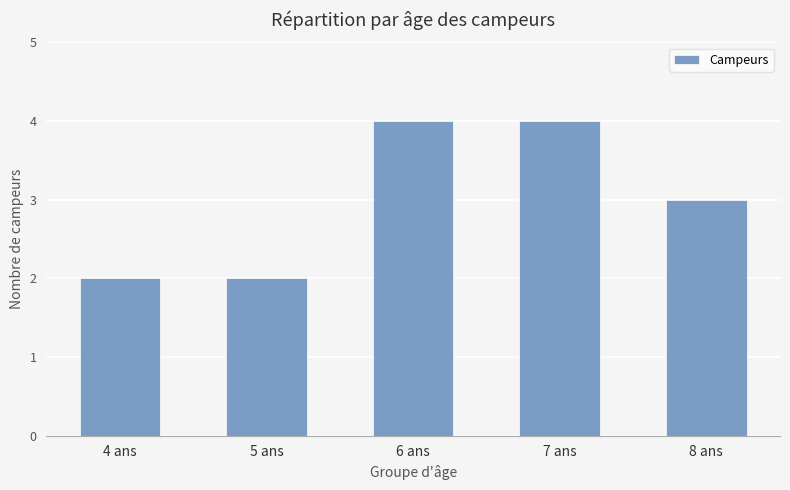

What is the difference between the maximum and second lowest values?

2